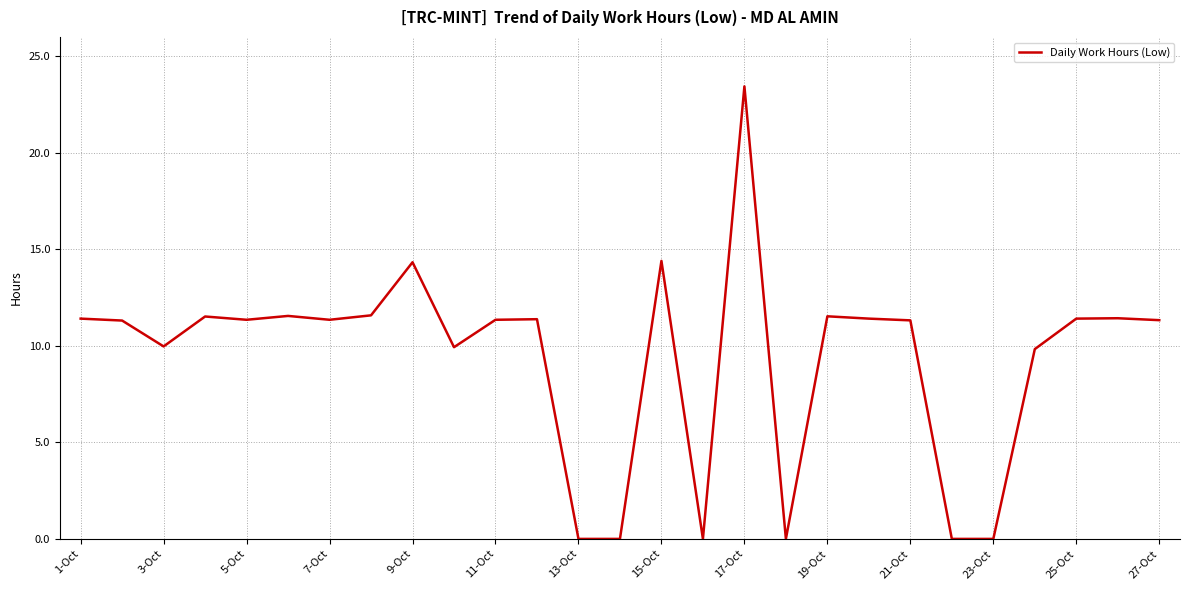

What is the difference between the second highest and minimum values?

14.4